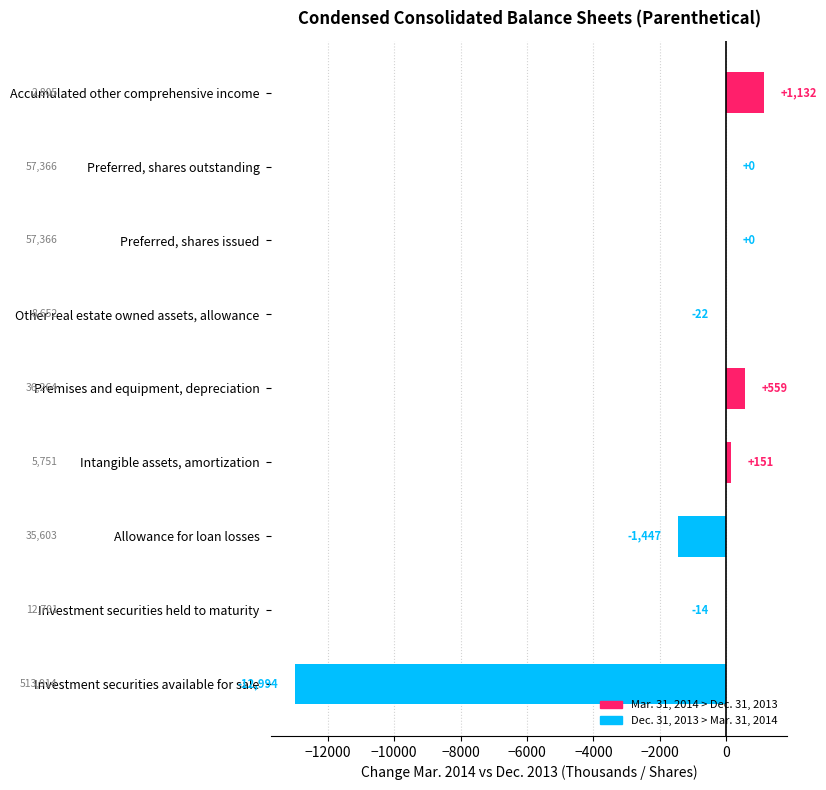

What is the sum of the values at Investment securities held to maturity and Other real estate owned assets, allowance?

-36